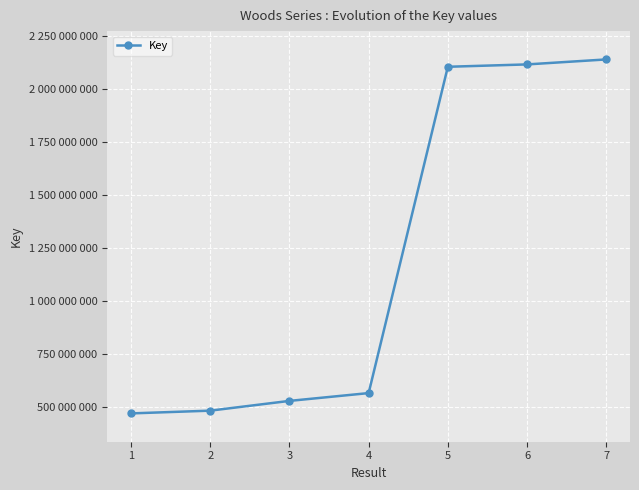

How many lines are shown in the chart?

1